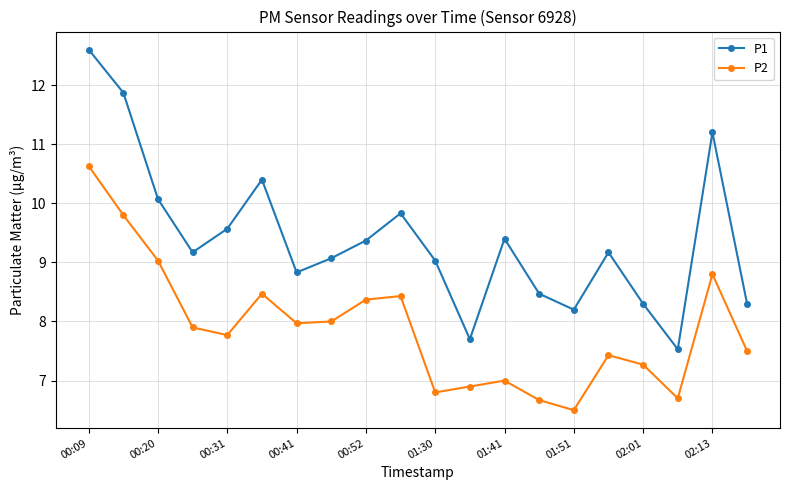

Reading left to right, what are all the values shown in this chart?

P1: 12.6	11.9	10.1	9.2	9.6	10.4	8.8	9.1	9.4	9.8	9.0	7.7	9.4	8.5	8.2	9.2	8.3	7.5	11.2	8.3
P2: 10.6	9.8	9.0	7.9	7.8	8.5	8.0	8.0	8.4	8.4	6.8	6.9	7.0	6.7	6.5	7.4	7.3	6.7	8.8	7.5